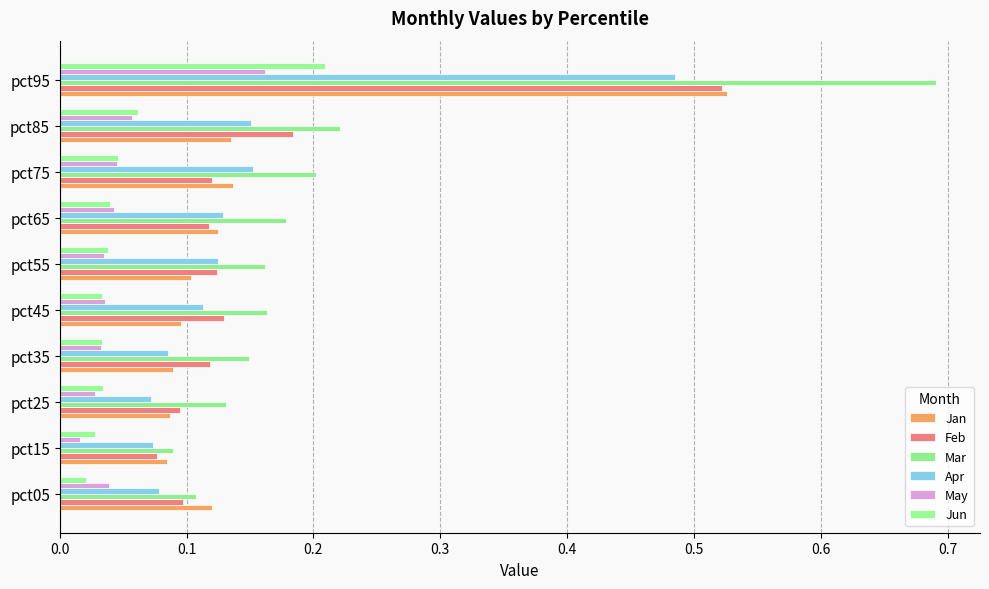

Which series has the largest total across all categories?

Mar